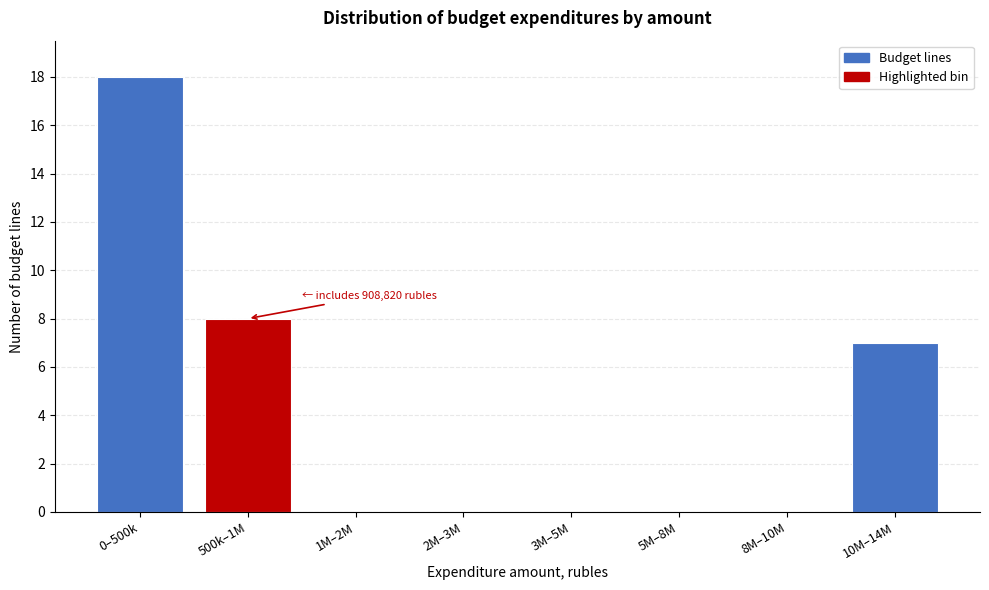

Reading left to right, transcribe all the data shown in this chart.

0–500k=18	500k–1M=8	1M–2M=0	2M–3M=0	3M–5M=0	5M–8M=0	8M–10M=0	10M–14M=7